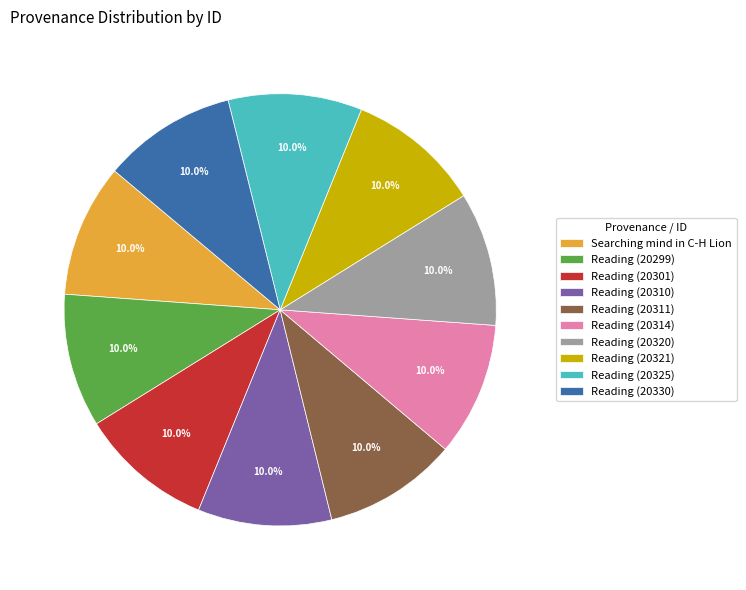

Is Reading (20299) the majority of the pie?

No